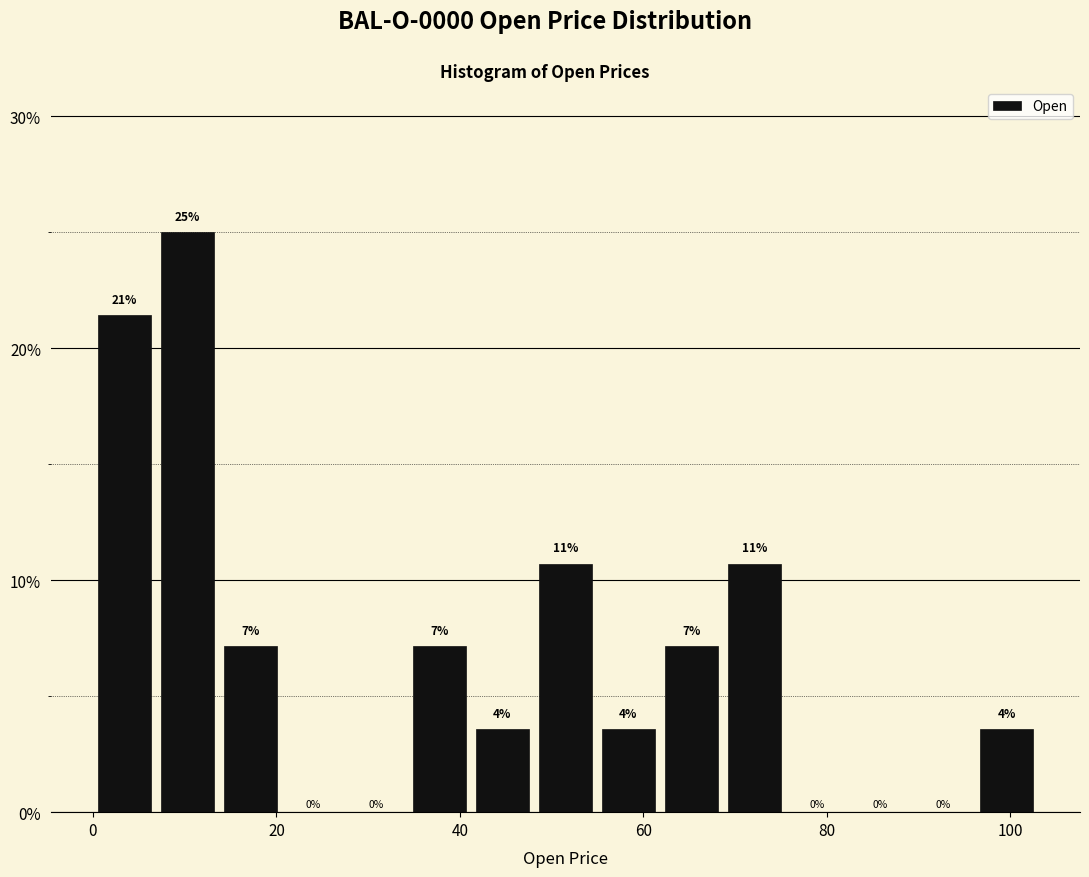

Around what value on the x-axis is the tallest bar? Give the approximate position of its centre, as read against the axis.

10